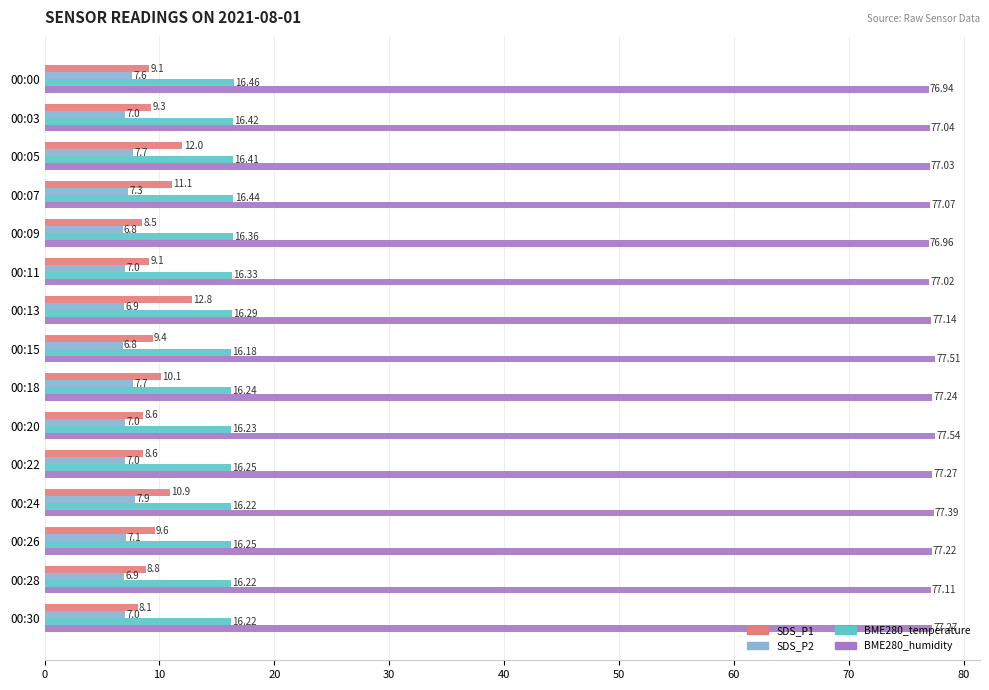

Which category has the highest value across all series?

00:20